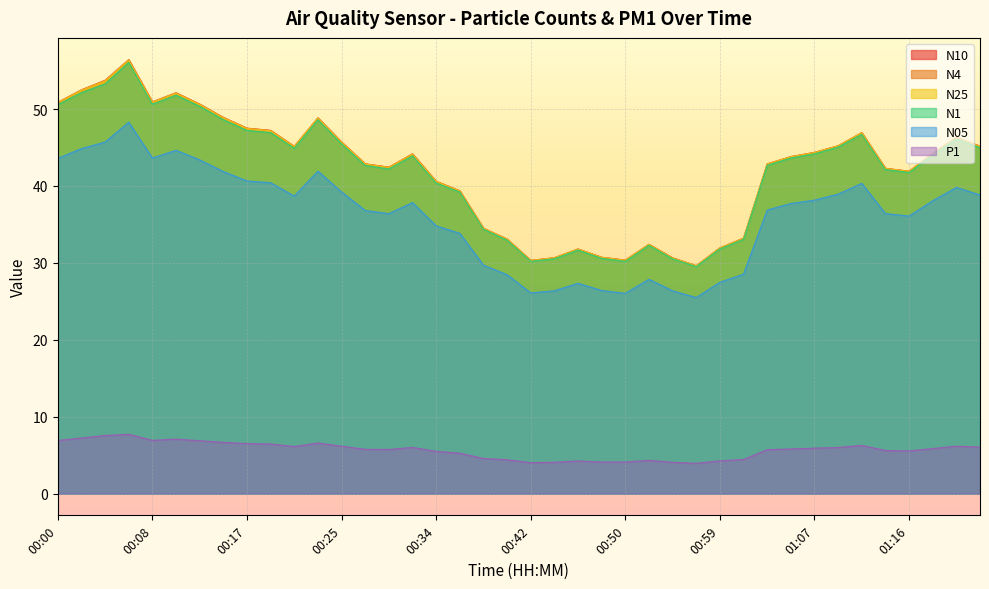

How many values in the N1 series are below 43?

19